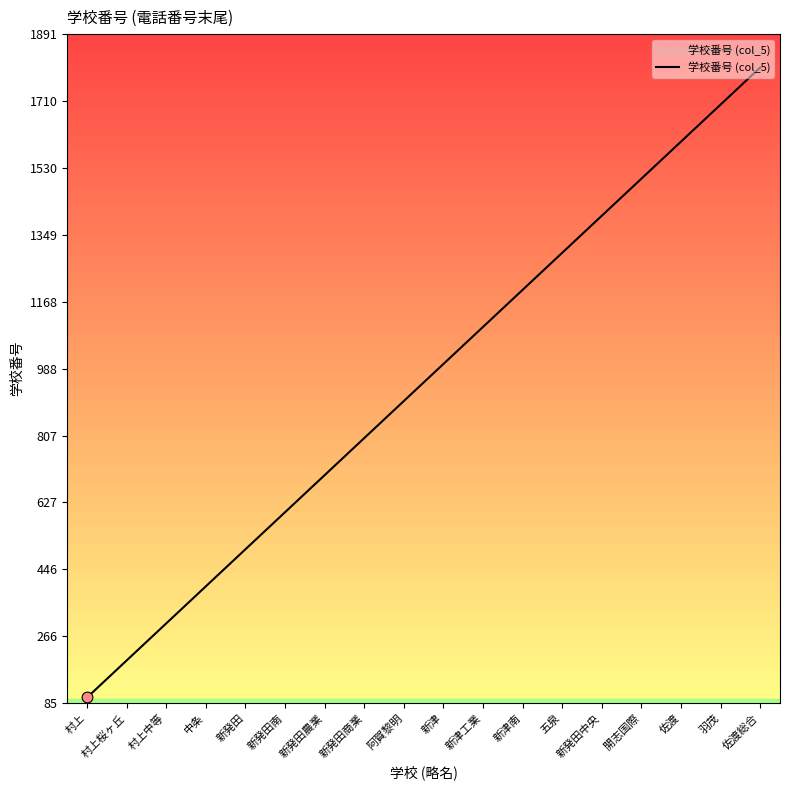

Approximately how many times larger is the value at 新発田中央 compared to 村上桜ヶ丘?

7.0